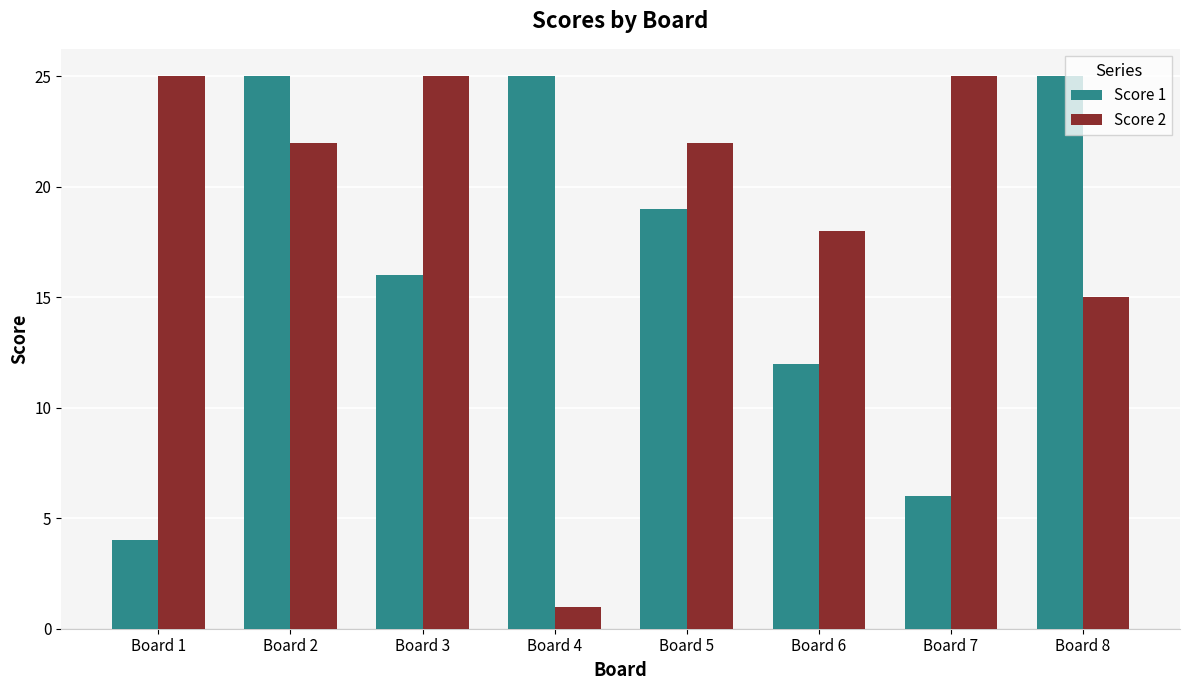

List the series in order of their overall mean, lowest first.

Score 1, Score 2